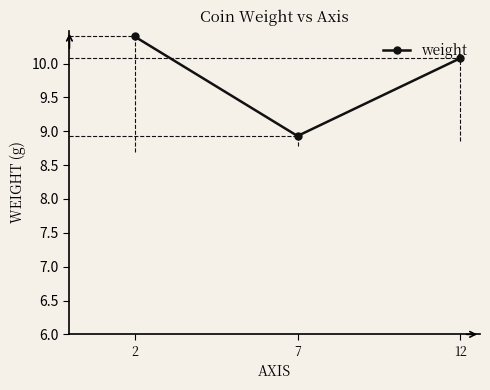

Rank the categories by value from lowest to highest.

7, 12, 2